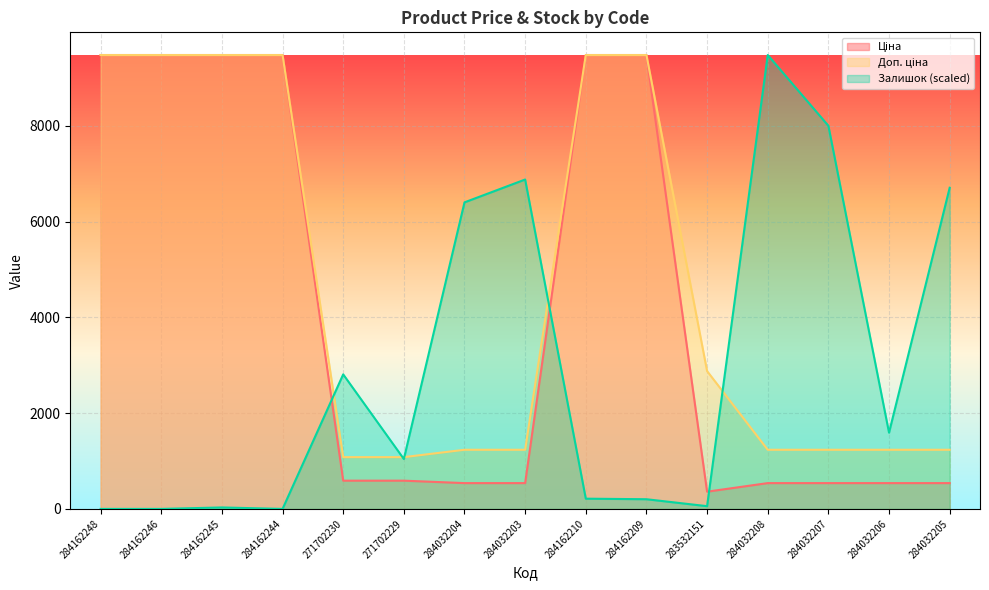

After their last crossing, which series has the higher values: Залишок or Доп. ціна?

Залишок